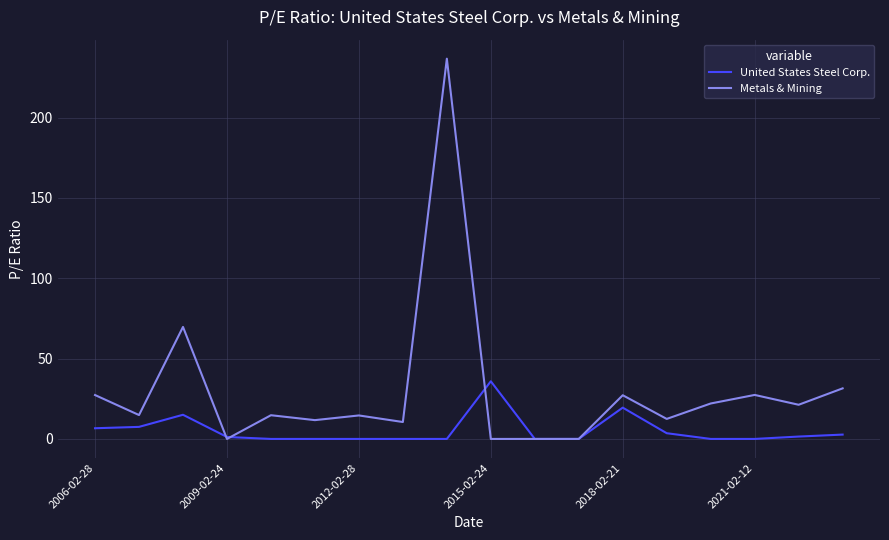

Does the chart display data point markers on the line(s)?

No